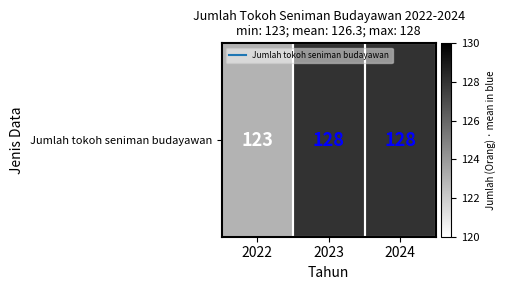

Reading left to right, extract all data points from this chart.

123	128	128